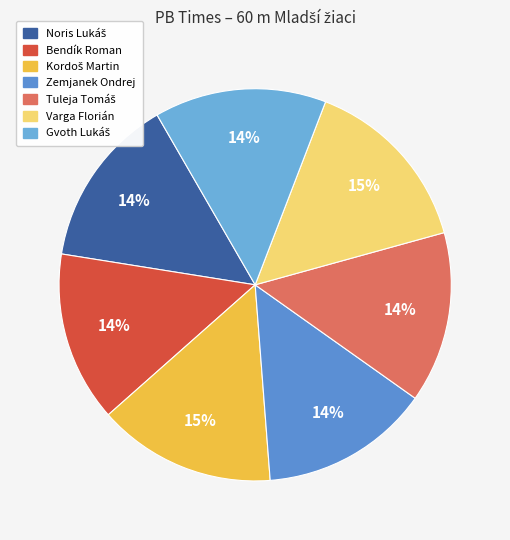

Combined, do Varga Florián and Bendík Roman account for over 50%?

No